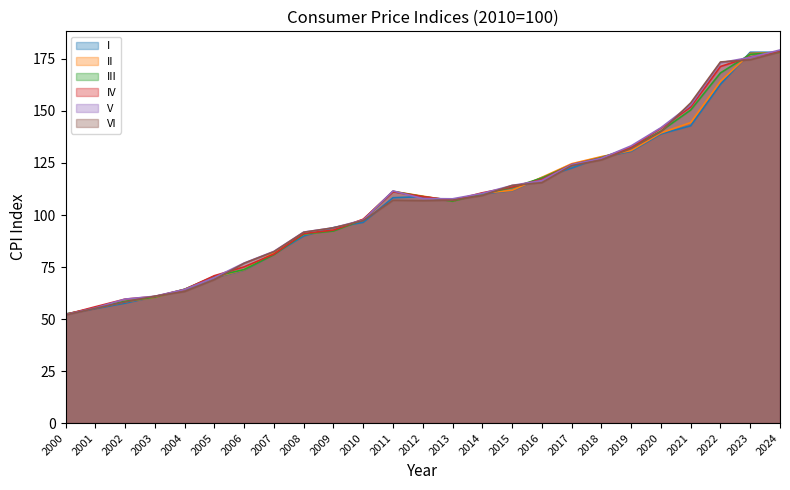

How many distinct data groups are displayed?

6